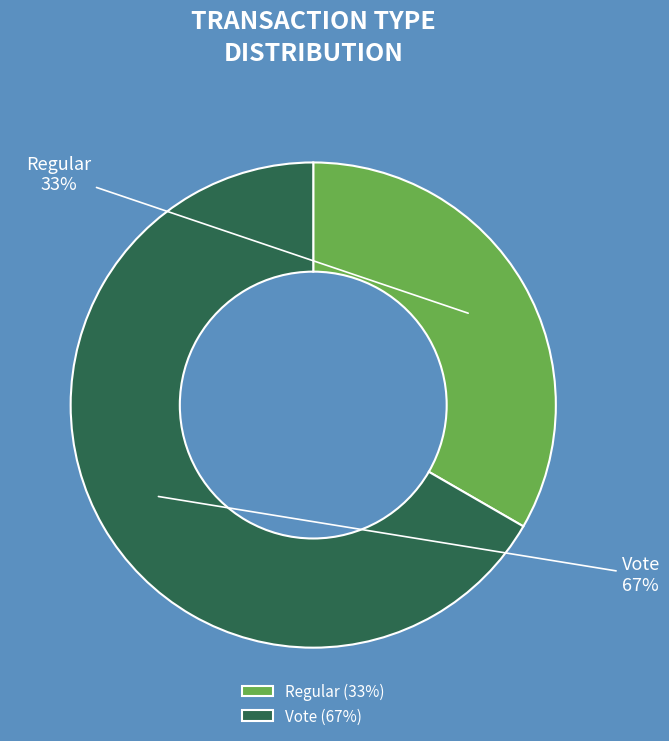

To the nearest percent, what is the combined percentage of Vote and Regular?

100%